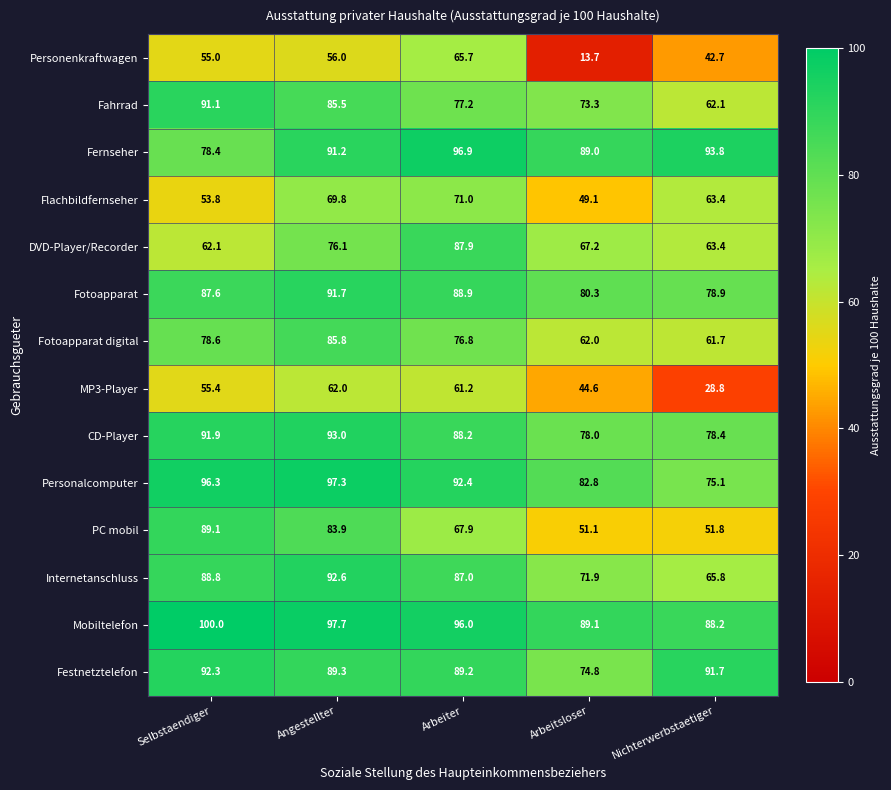

What is the spread (max minus min) of values at Nichterwerbstaetiger?

65.0